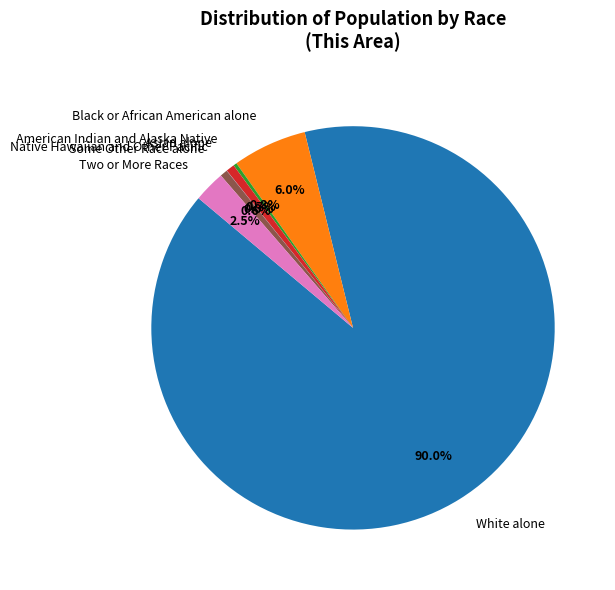

Is it true that White alone is 90% of the pie?

True